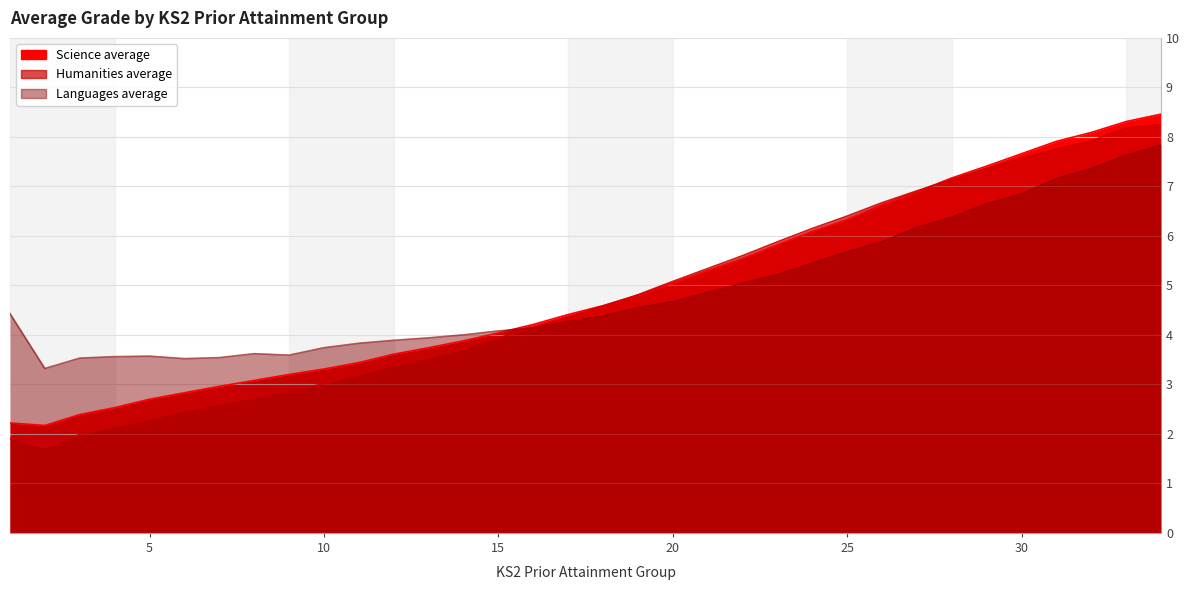

Reading left to right, list all the values displayed in this chart.

Science average: 1=2.2	2=2.2	3=2.4	4=2.5	5=2.7	6=2.8	7=3.0	8=3.1	9=3.2	10=3.3	11=3.4	12=3.6	13=3.7	14=3.9	15=4.0	16=4.2	17=4.4	18=4.6	19=4.8	20=5.0	21=5.3	22=5.5	23=5.8	24=6.1	25=6.3	26=6.6	27=6.9	28=7.2	29=7.4	30=7.7	31=7.9	32=8.1	33=8.3	34=8.5
Humanities average: 1=1.9	2=1.7	3=2.0	4=2.1	5=2.3	6=2.5	7=2.6	8=2.7	9=2.9	10=3.0	11=3.2	12=3.4	13=3.5	14=3.7	15=3.9	16=4.1	17=4.4	18=4.6	19=4.8	20=5.1	21=5.3	22=5.6	23=5.9	24=6.2	25=6.4	26=6.7	27=6.9	28=7.1	29=7.4	30=7.6	31=7.8	32=7.9	33=8.2	34=8.2
Languages average: 1=4.4	2=3.3	3=3.5	4=3.6	5=3.6	6=3.5	7=3.5	8=3.6	9=3.6	10=3.7	11=3.8	12=3.9	13=3.9	14=4.0	15=4.1	16=4.1	17=4.3	18=4.4	19=4.5	20=4.7	21=4.9	22=5.0	23=5.2	24=5.5	25=5.7	26=5.9	27=6.2	28=6.4	29=6.7	30=6.8	31=7.2	32=7.4	33=7.6	34=7.8